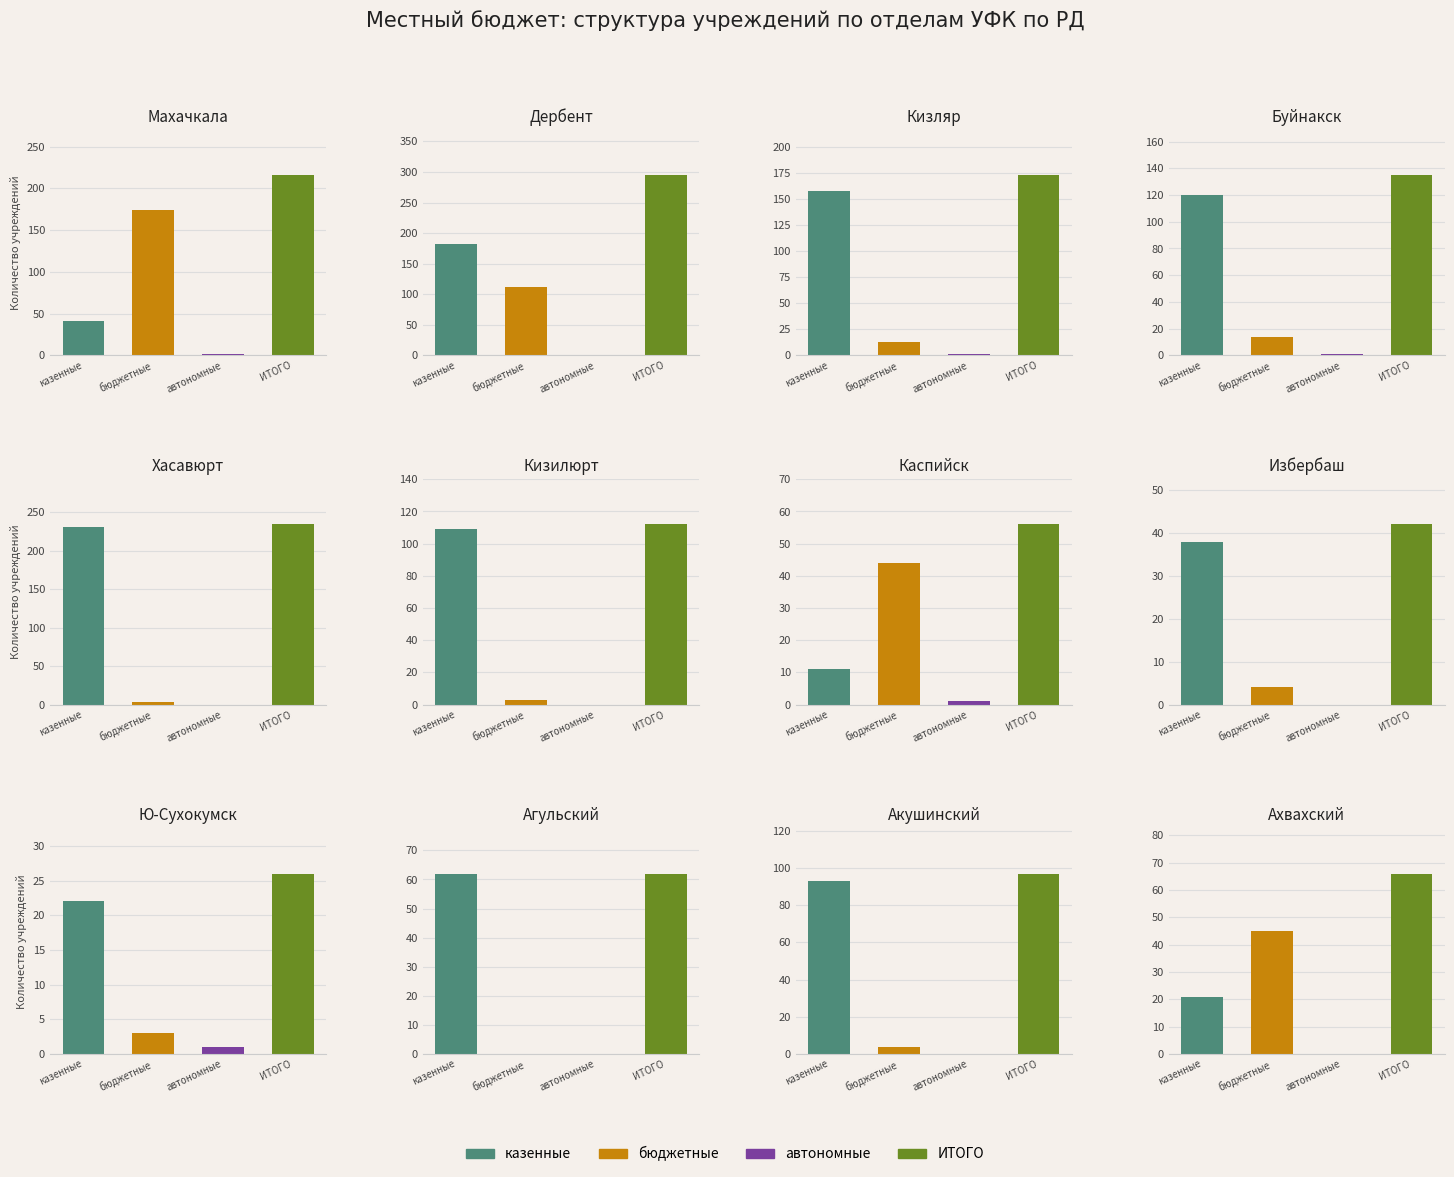

What is the value of the бюджетные bar at the 12th from the left?

45